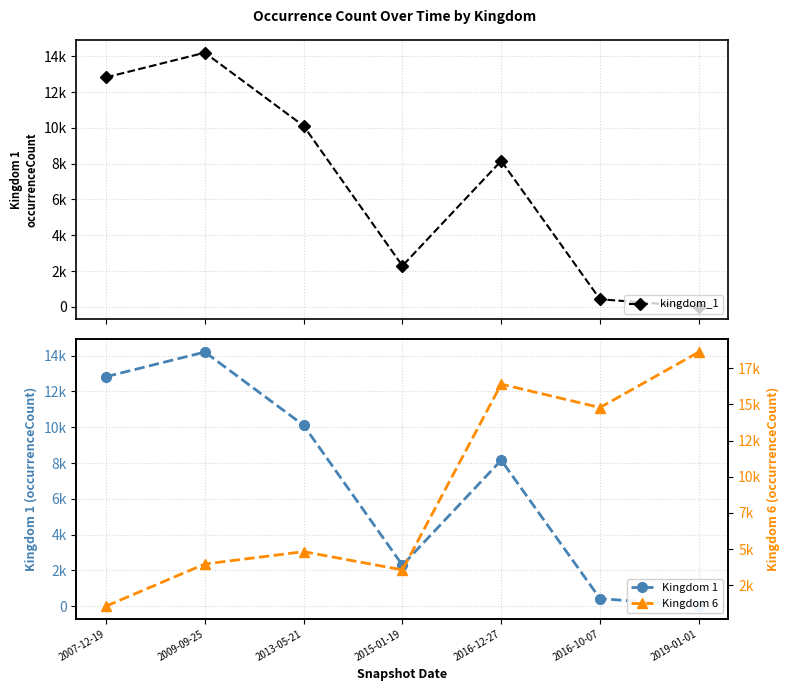

What is the difference between the maximum and minimum values in the Kingdom 6 series?

17546